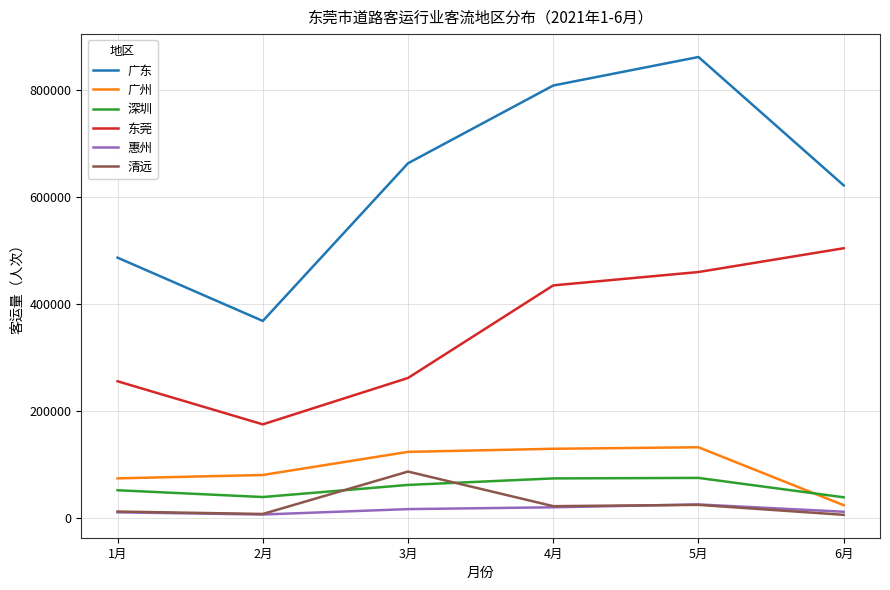

List the series in order of their peak value, highest first.

广东, 东莞, 广州, 清远, 深圳, 惠州